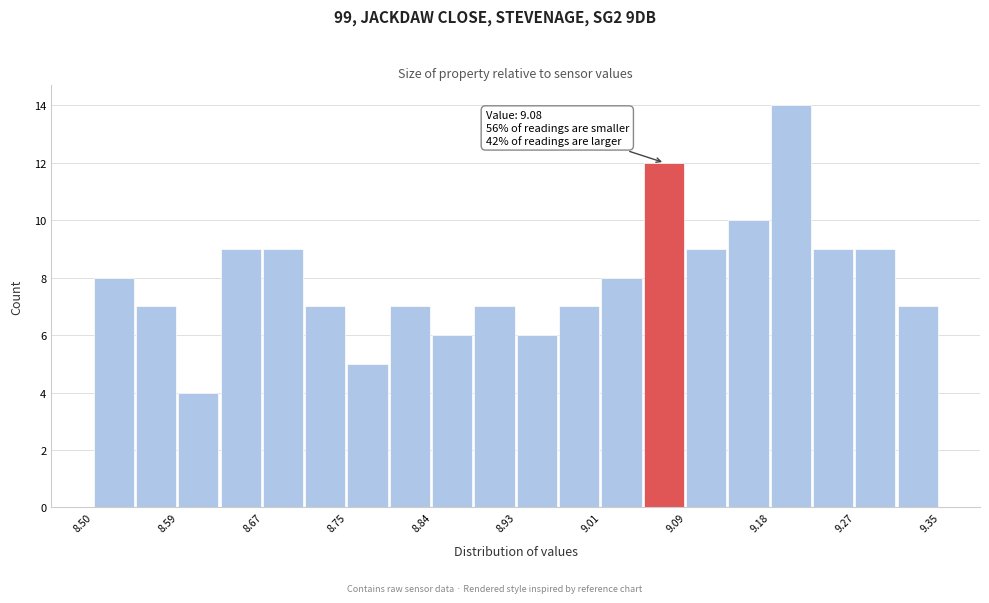

Over which range of the x-axis is the bar tallest?

9.18 to 9.22